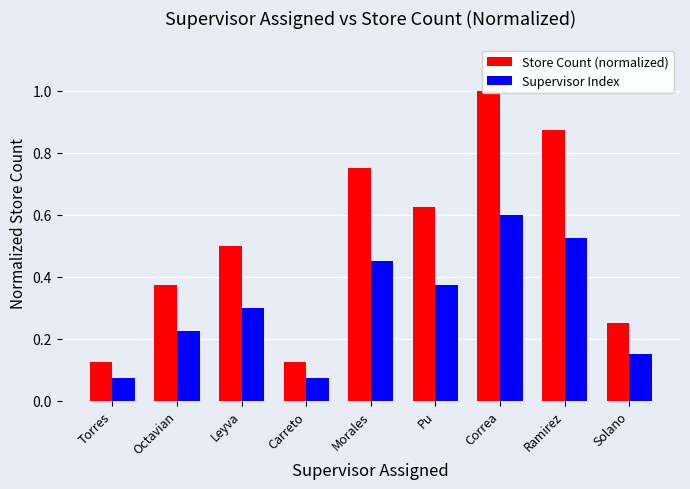

Which series changed the most between Torres and Morales?

Store Count (normalized)